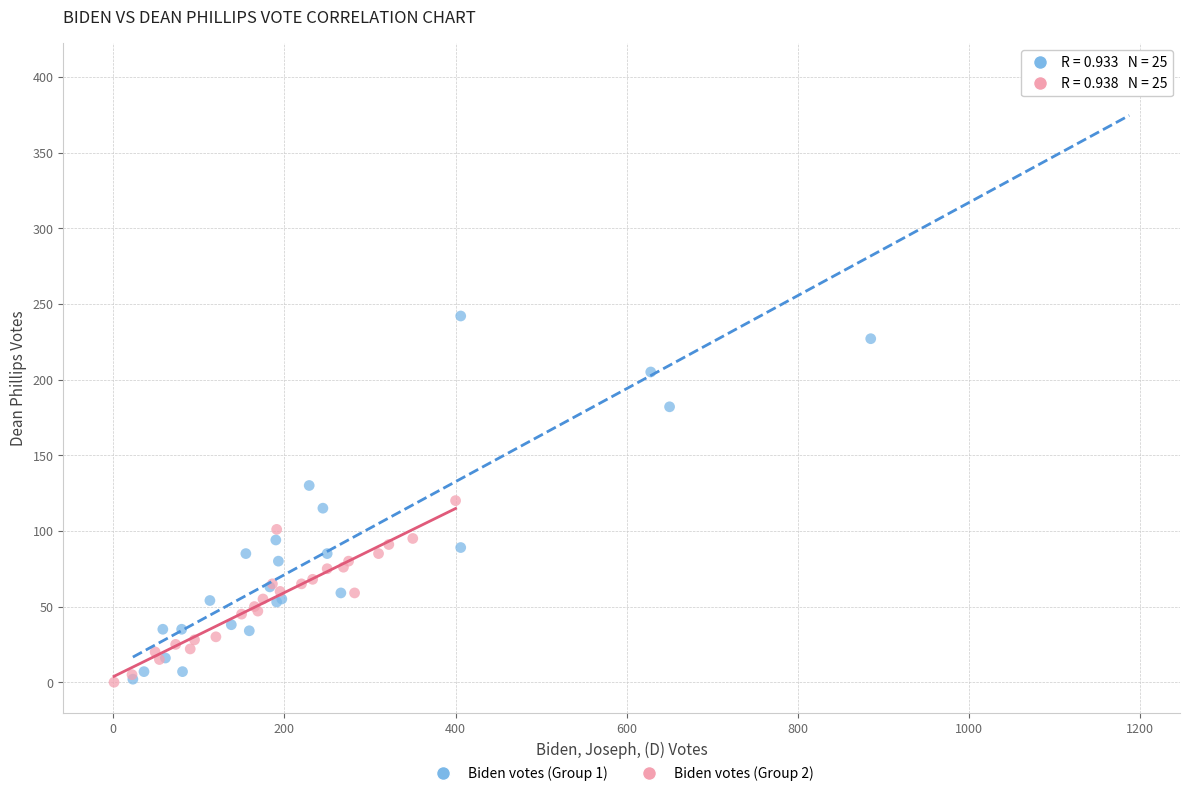

Which series reaches the maximum Y coordinate?

Biden votes (Group 1)